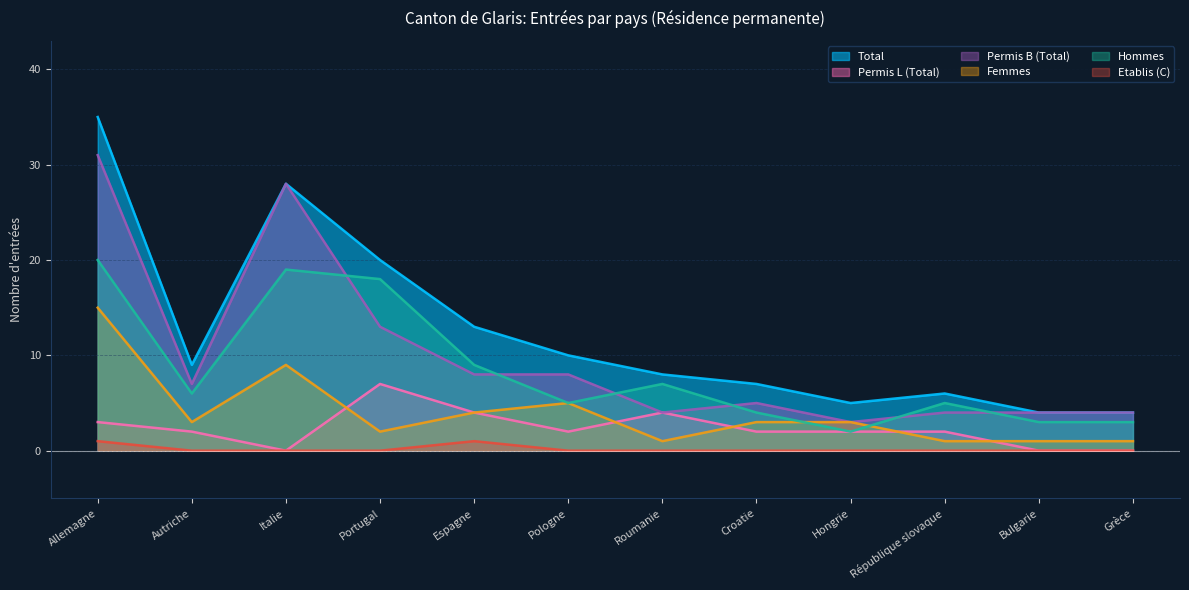

Count the number of categories in the chart.

12